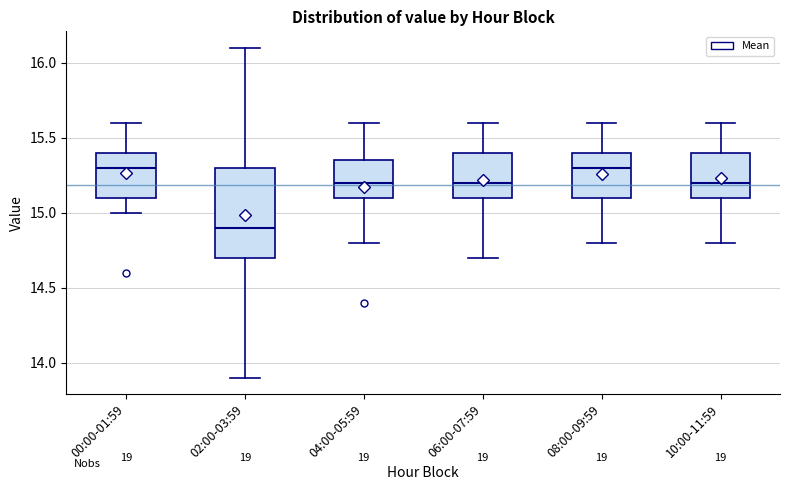

Where is the lower edge of the box for 08:00-09:59 on the y-axis? The values are not printed on the chart, so give them approximately, as read against the axis.

15.10